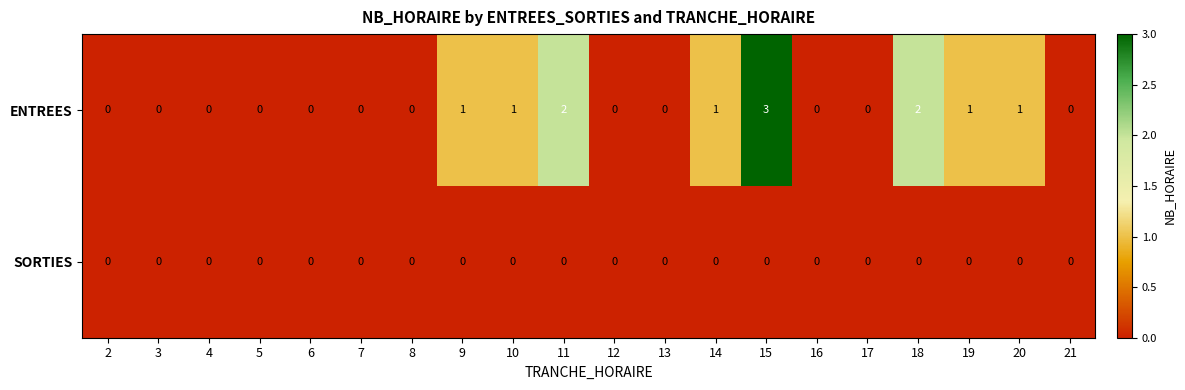

What is the highest value of the ENTREES series?

3